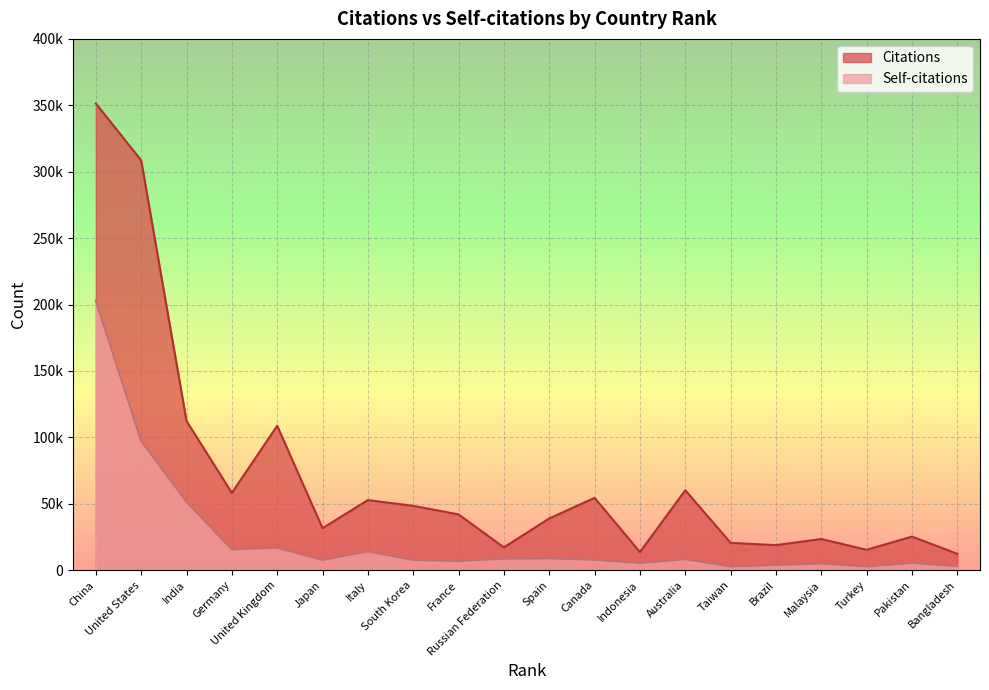

What is the smallest value displayed?

2743